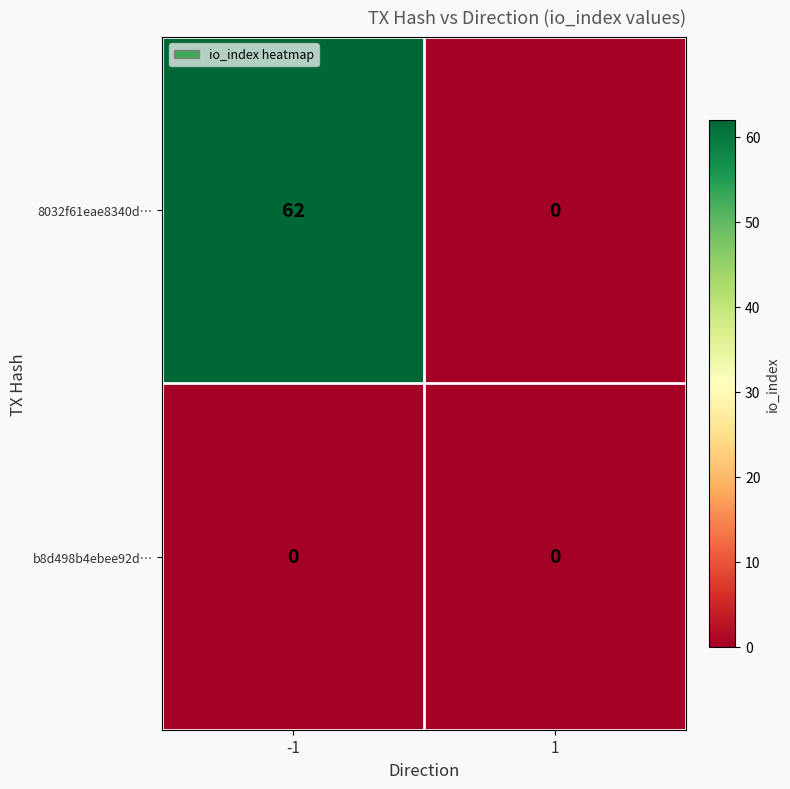

Which series has the largest range (max minus min)?

8032f61eae8340d…